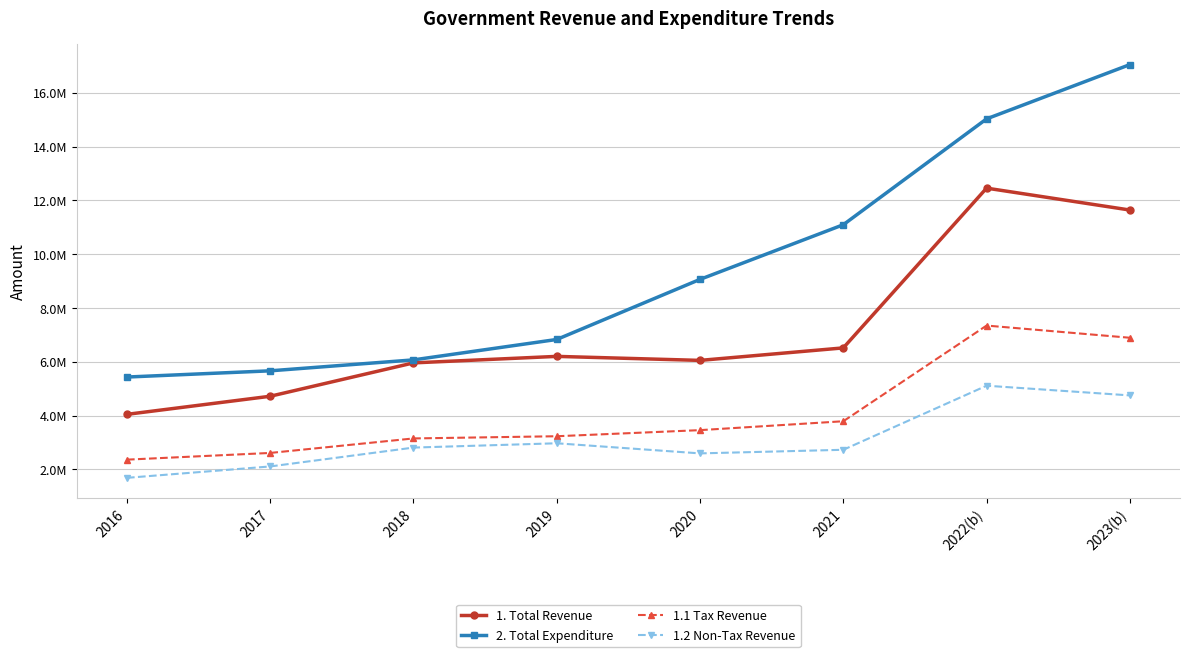

List the series in order of their peak value, lowest first.

1.2 Non-Tax Revenue, 1.1 Tax Revenue, 1. Total Revenue, 2. Total Expenditure